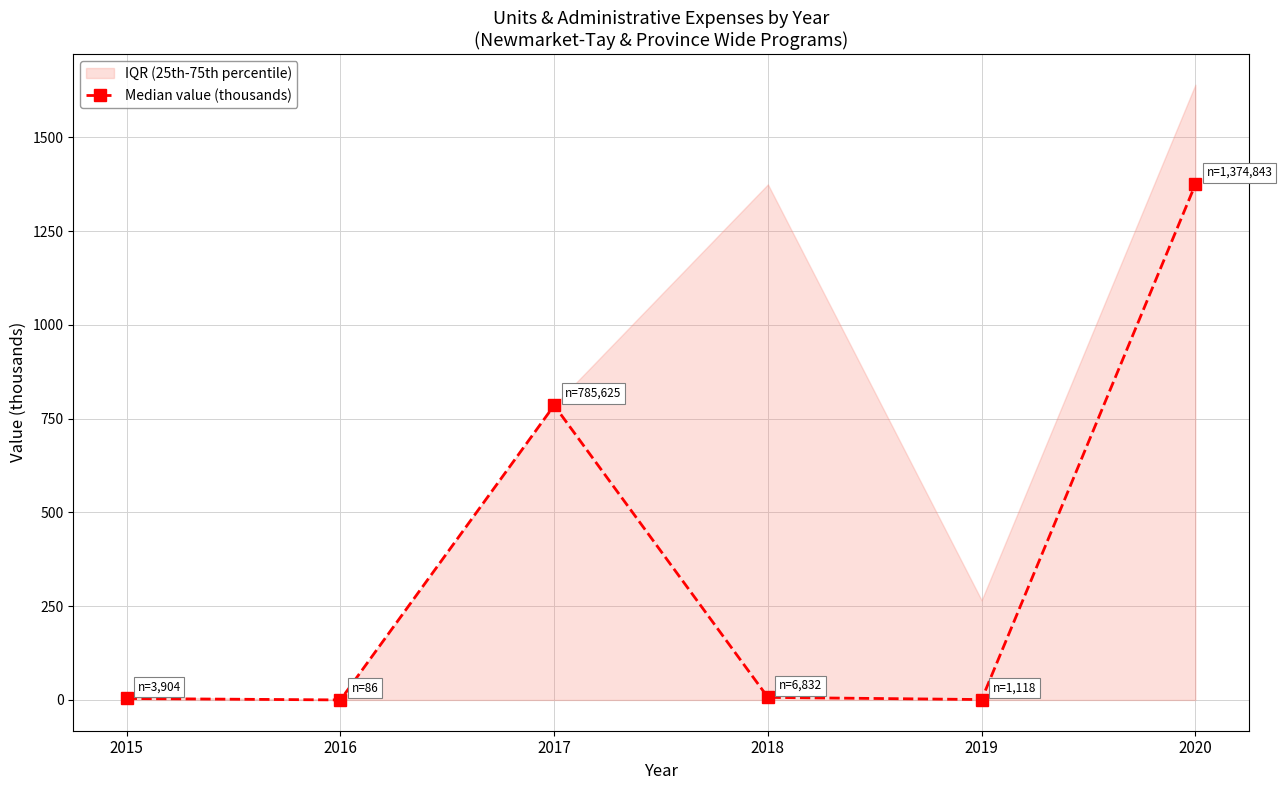

Which label corresponds to the largest value in the chart?

2020